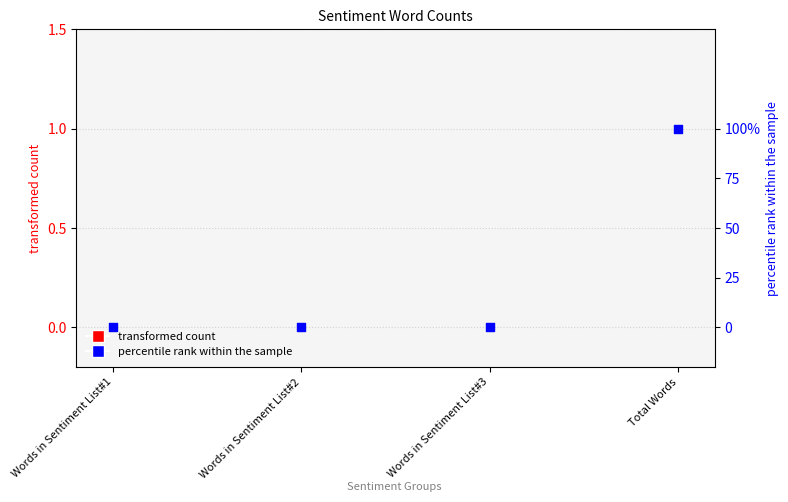

At which category is the sum across all series the highest?

Total Words